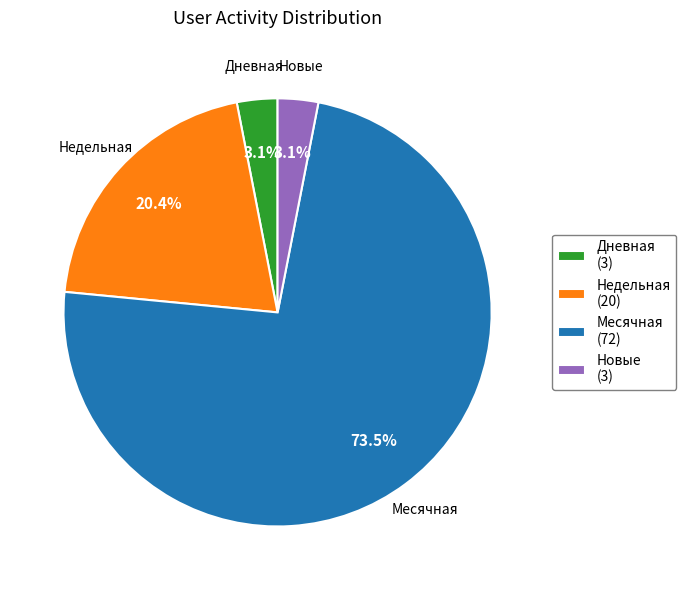

Between Новые (3) and Недельная (20), which is larger?

Недельная (20)